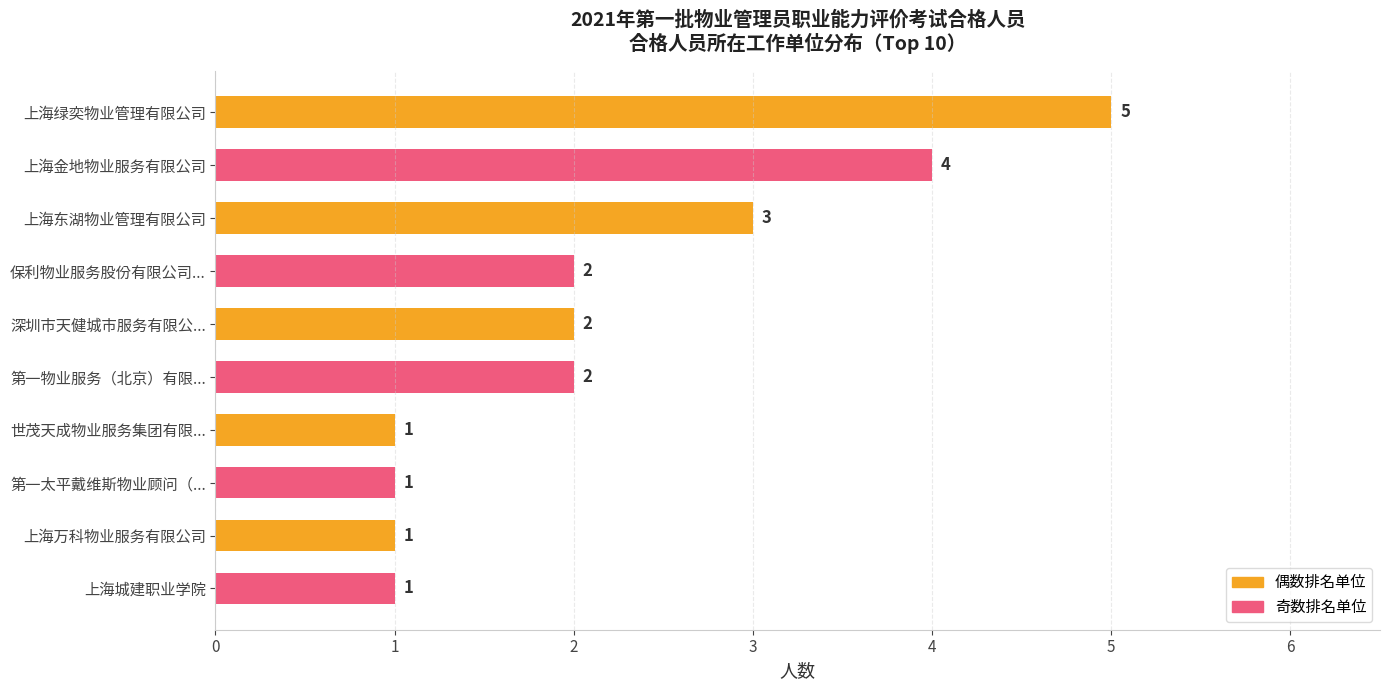

Count the values in the range 1 to 3.

8